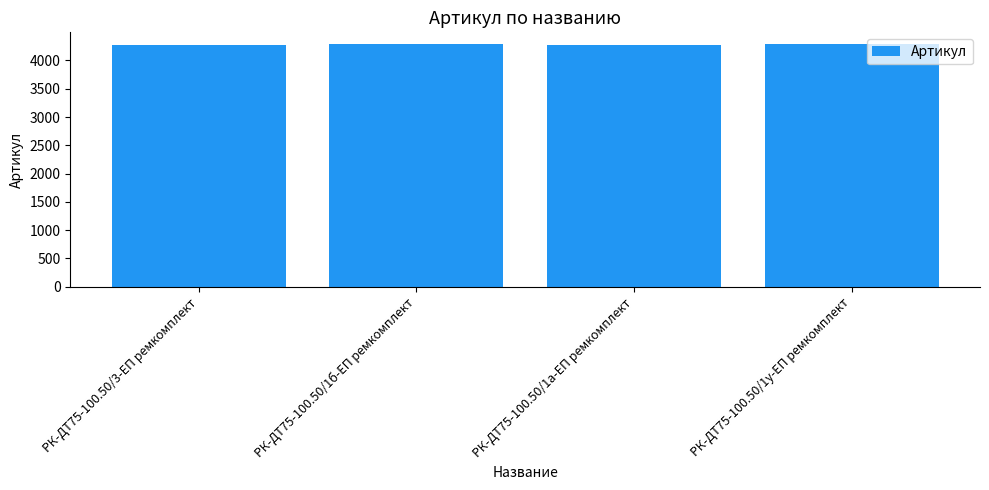

Is it true that the value at РК-ДТ75-100.50/1б-ЕП ремкомплект is 2614?

False